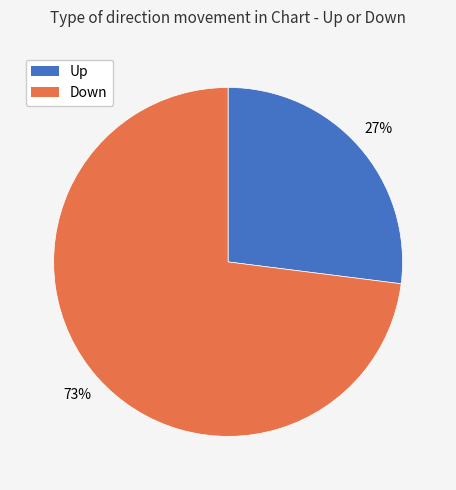

Approximately how many times larger is the value at Down compared to Up?

2.7